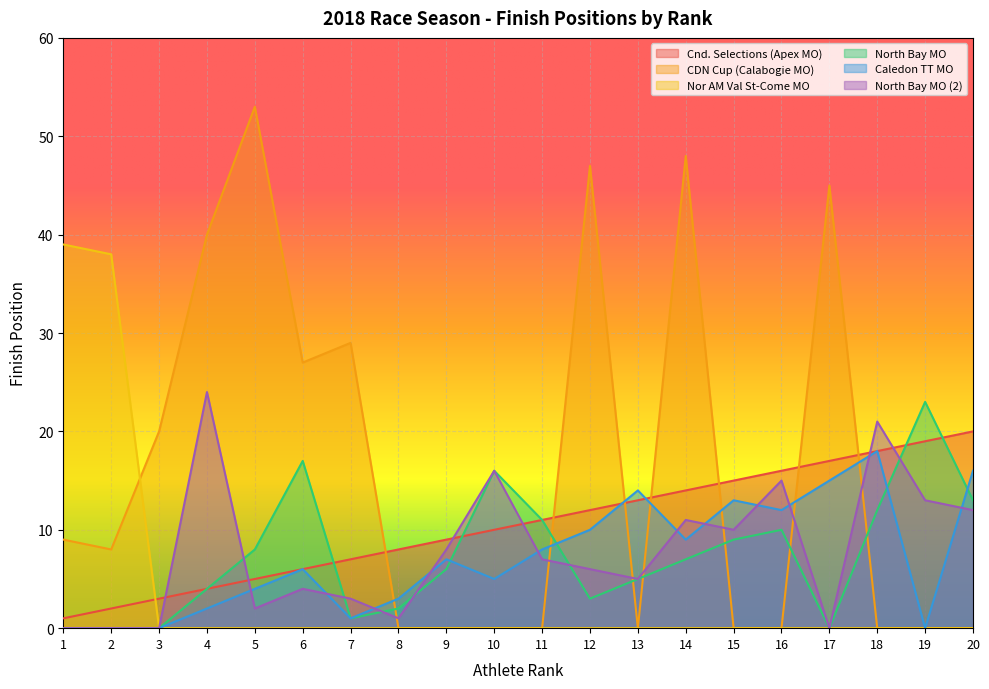

Which series ends up on top after the final intersection of CDN Cup (Calabogie MO) and Nor AM Val St-Come MO?

CDN Cup (Calabogie MO)